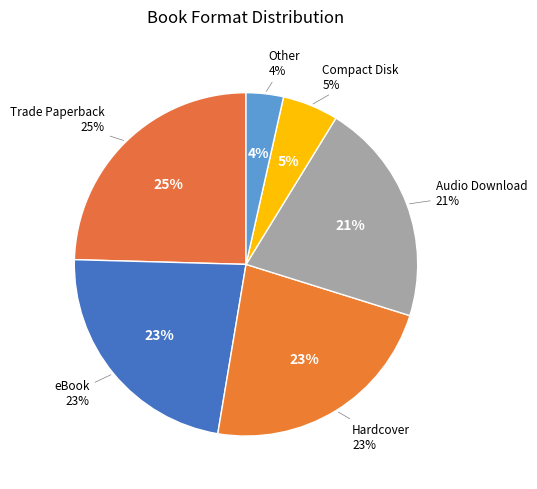

Which has a higher value, Other or Audio Download?

Audio Download